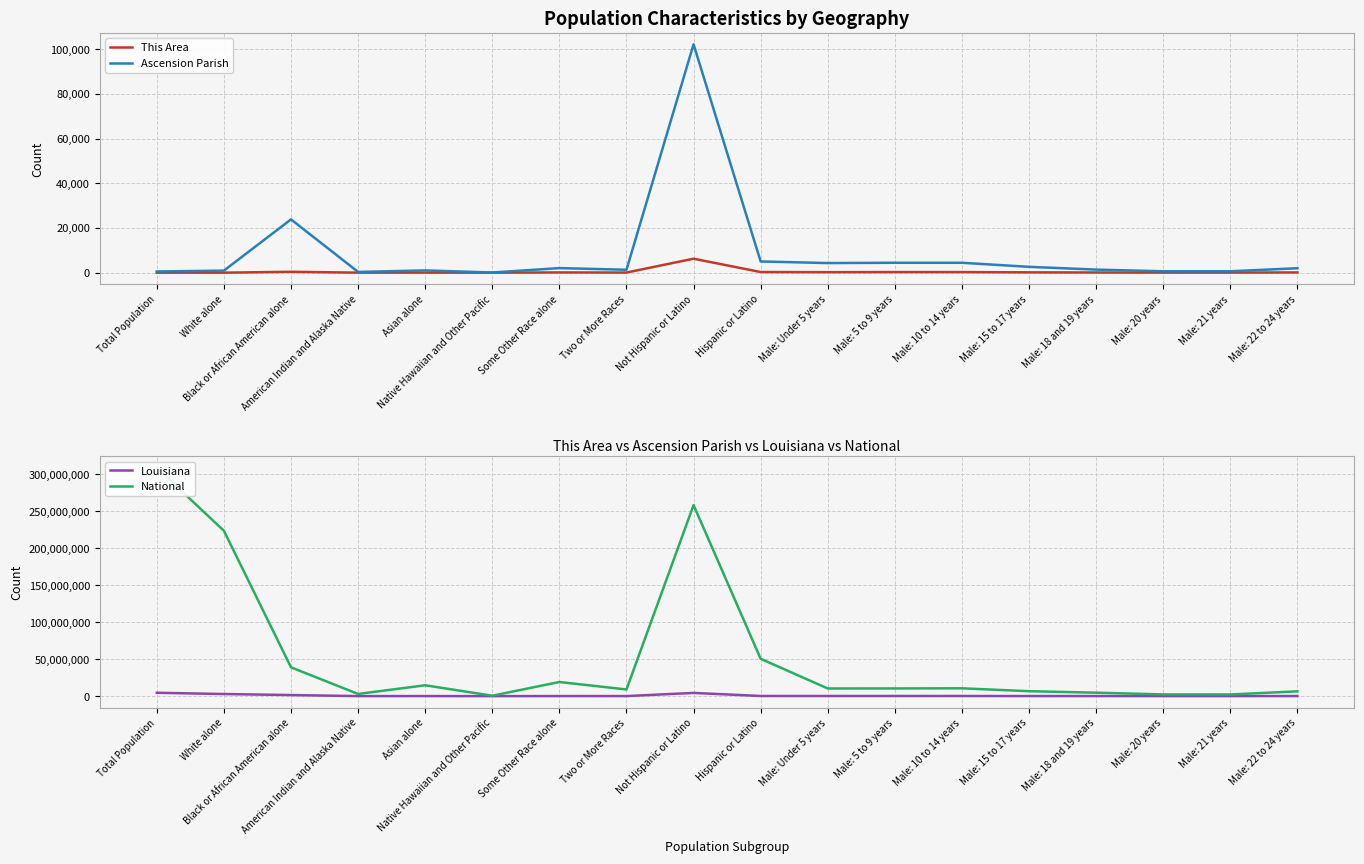

What is the difference between the highest and lowest values at Native Hawaiian and Other Pacific?

540012